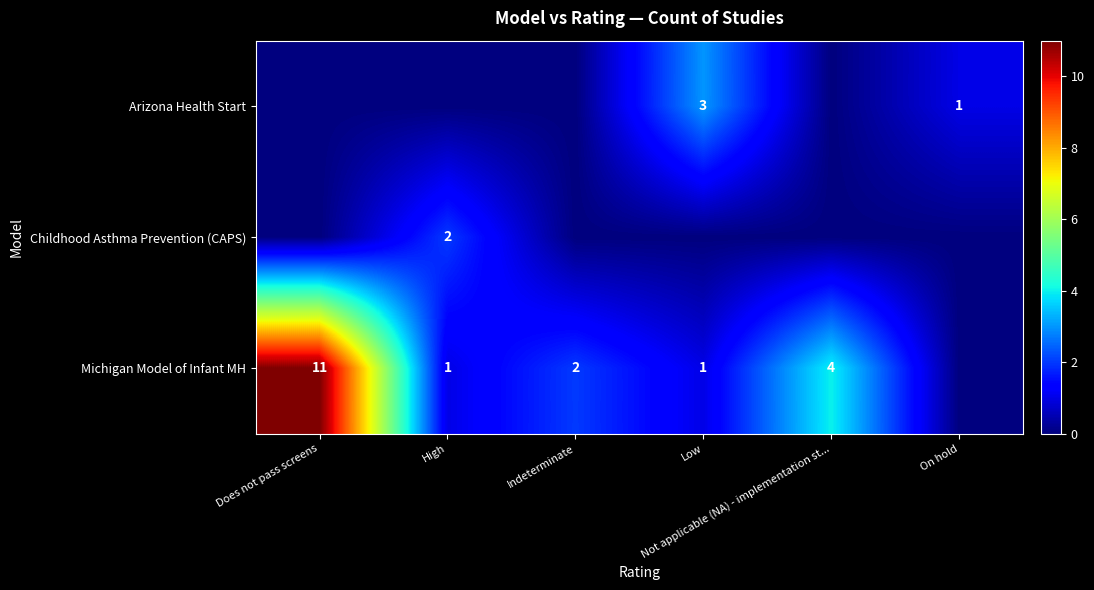

Is it true that Childhood Asthma Prevention (CAPS) equals 0 at Indeterminate?

True